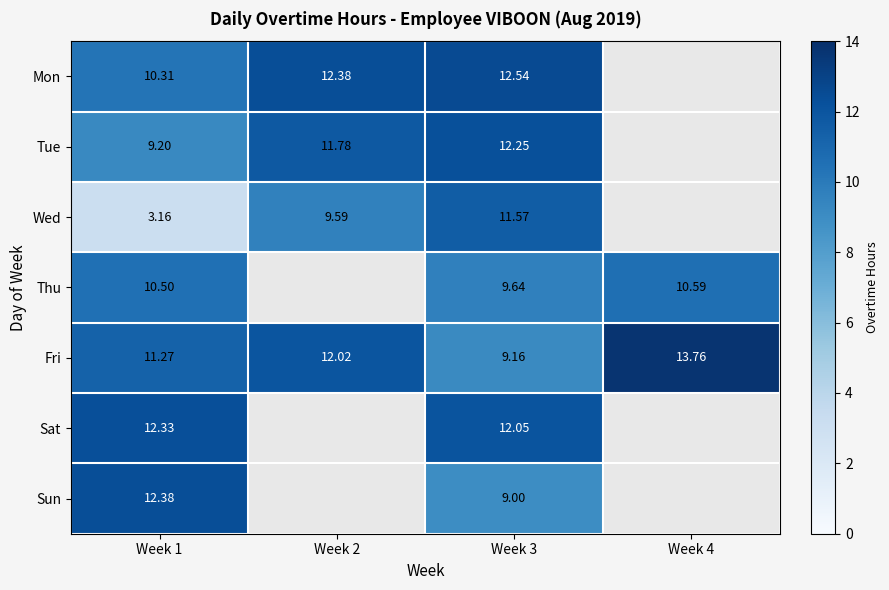

The Mon series shows 12.5 at Week 3. True or false?

True